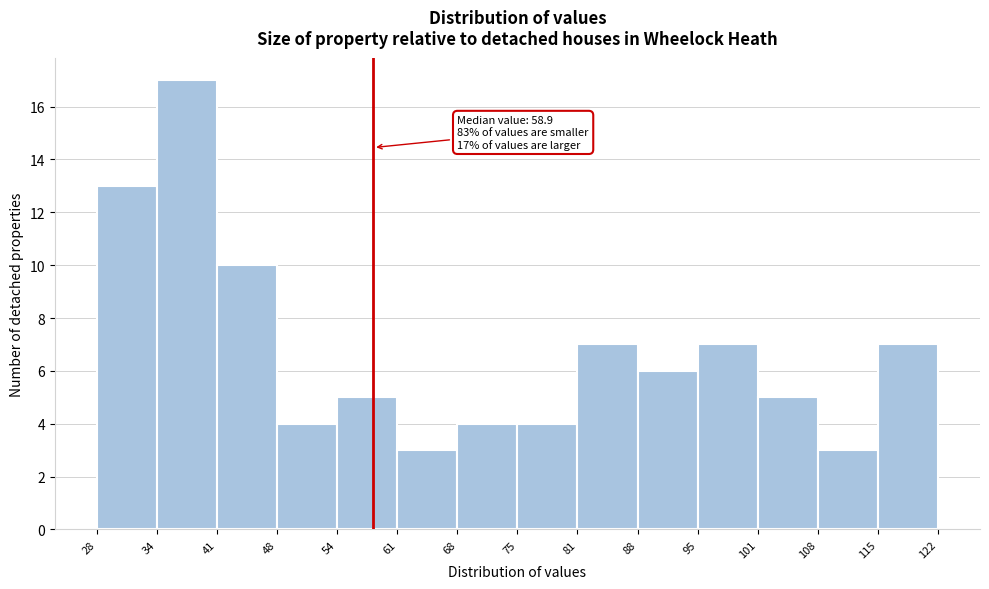

Which range on the x-axis has the tallest bar?

34 to 41